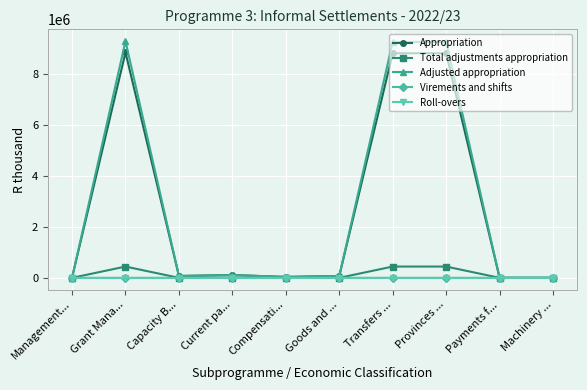

How many categories are shown in the chart?

10